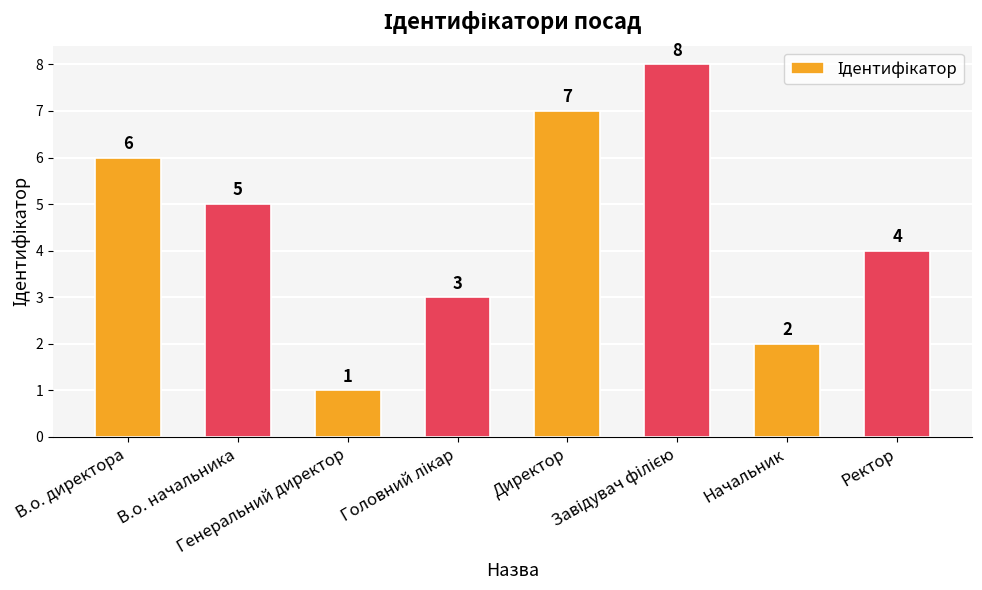

What is the maximum value shown in the chart?

8